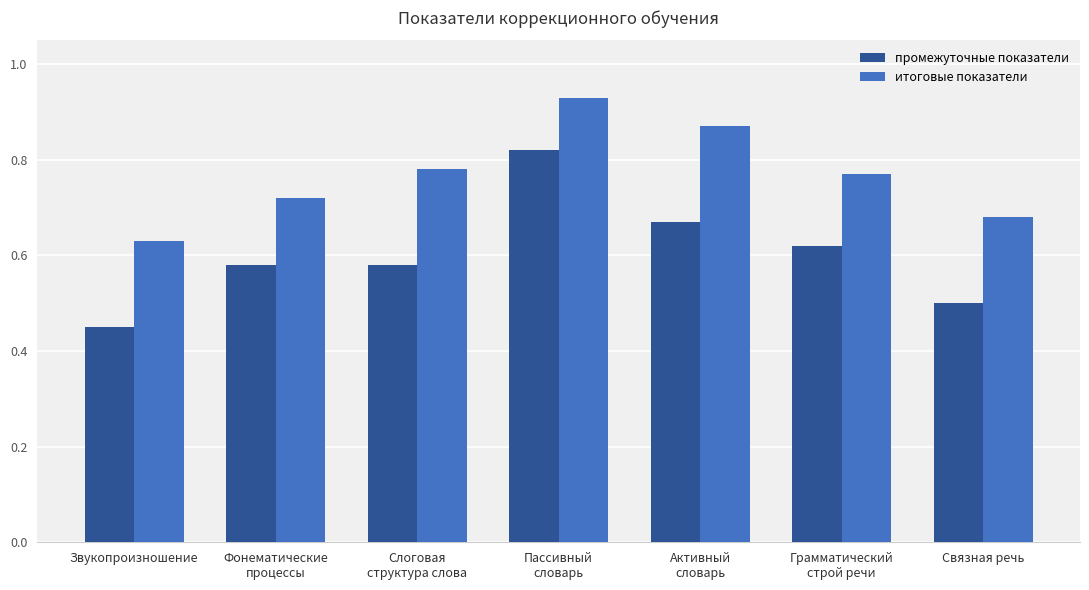

List the series in order of their peak value, lowest first.

промежуточные показатели, итоговые показатели